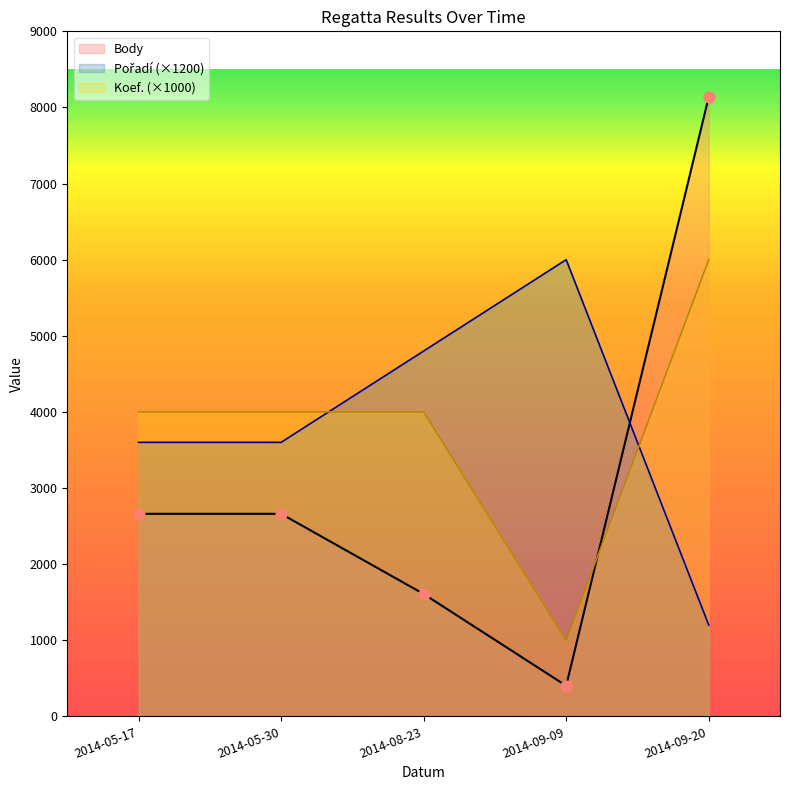

Is the value of Body at 2014-09-09 greater than the value of Pořadí at 2014-05-30?

No